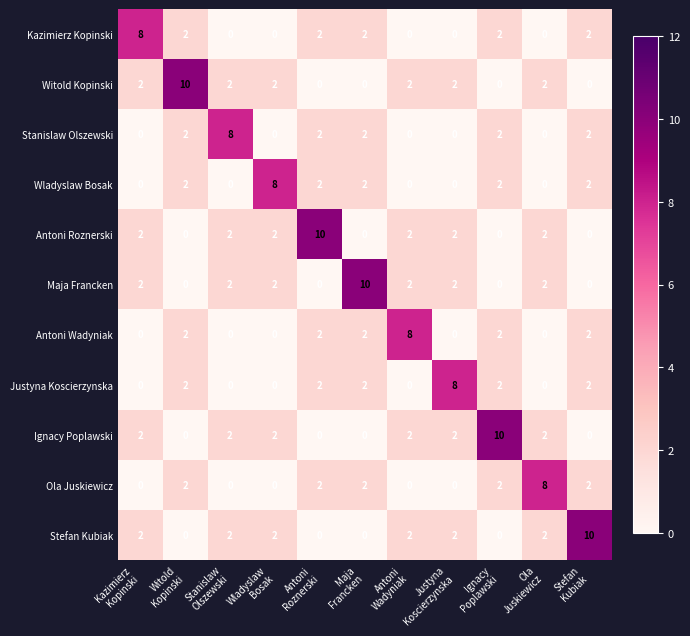

What is the sum of all Witold Kopinski values?

22